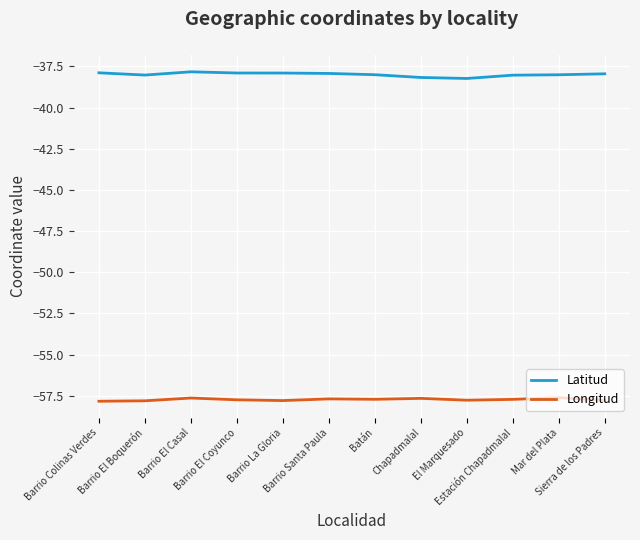

Read the Latitud value at Barrio El Casal.

-37.8